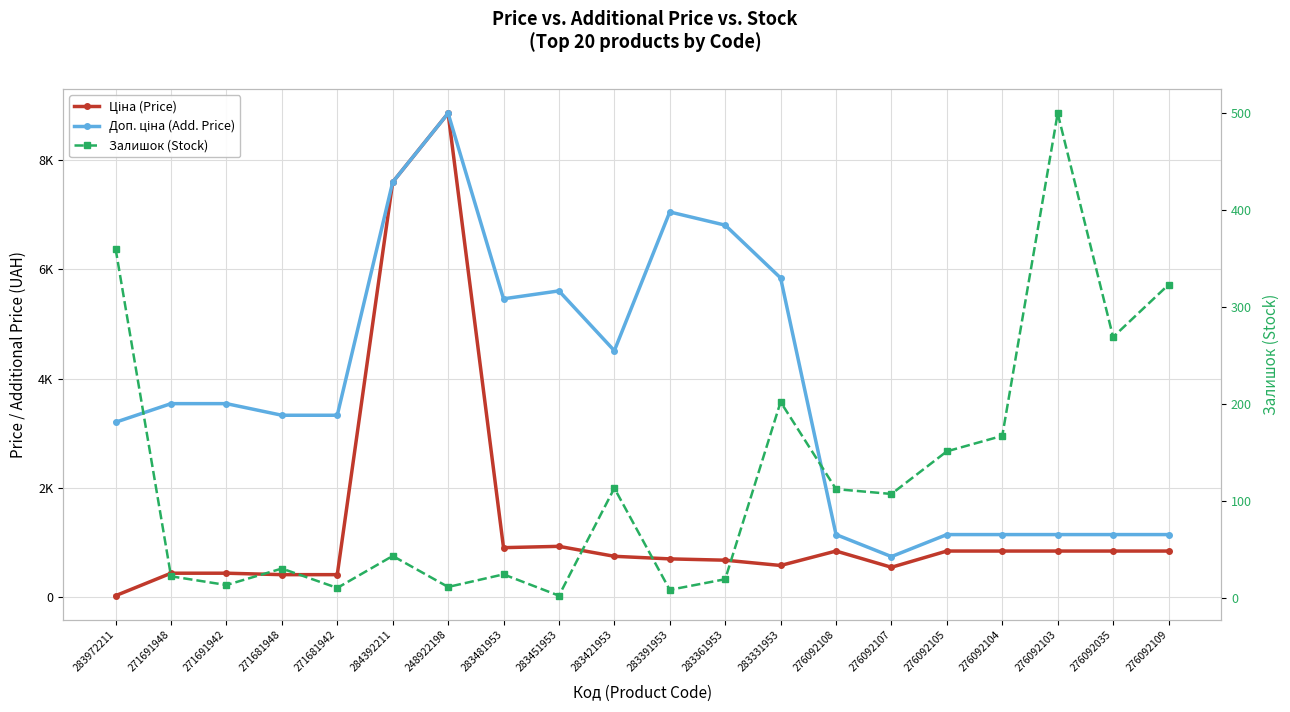

Is the value of Ціна (Price) at 271681942 greater than the value of Доп. ціна (Add. Price) at 283481953?

No